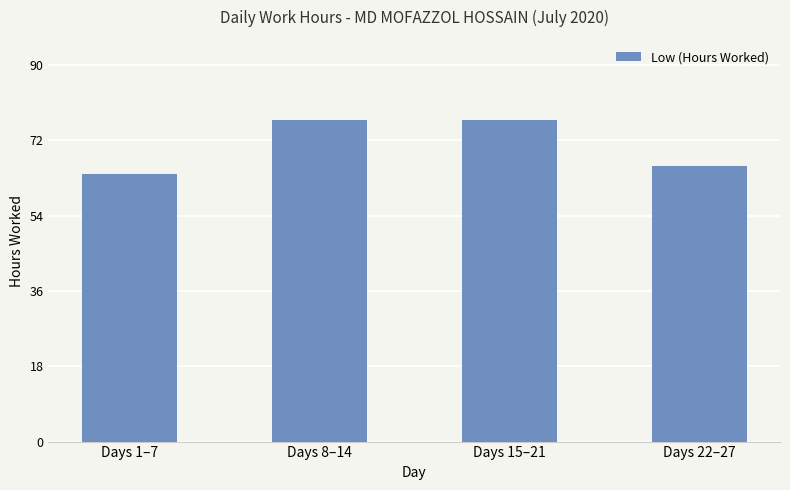

At which label is the value closest to 70?

Days 22–27